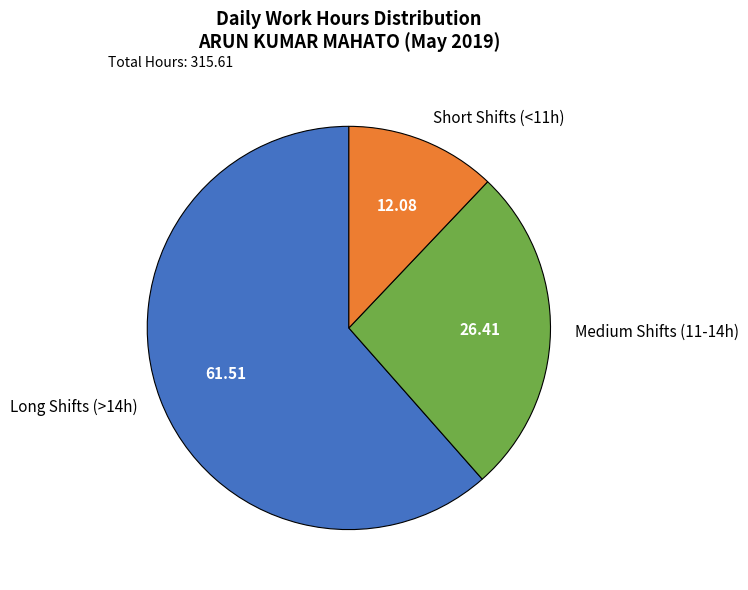

Does any single category account for the majority?

Yes